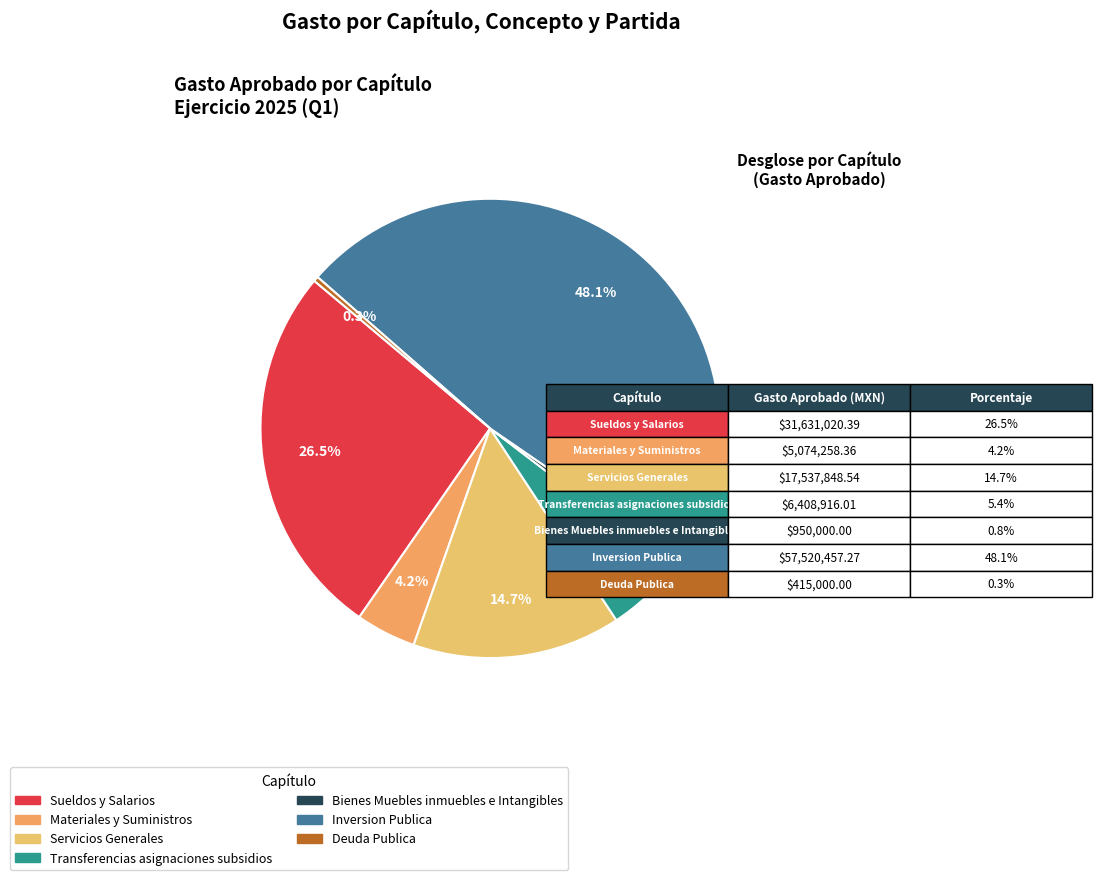

How many slices are in this pie chart?

7